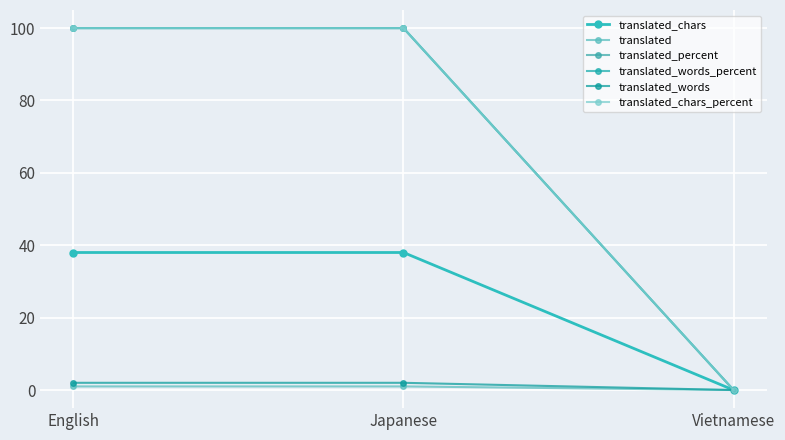

True or false: translated_percent has a value of 24 at English.

False